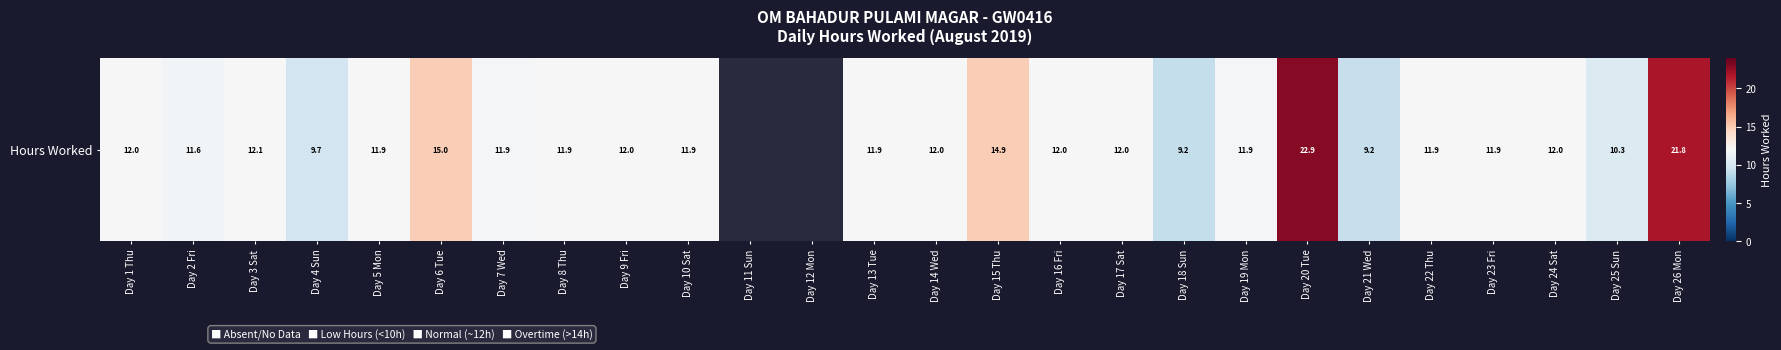

The chart shows a value of 20.6 at Day 8 Thu. True or false?

False